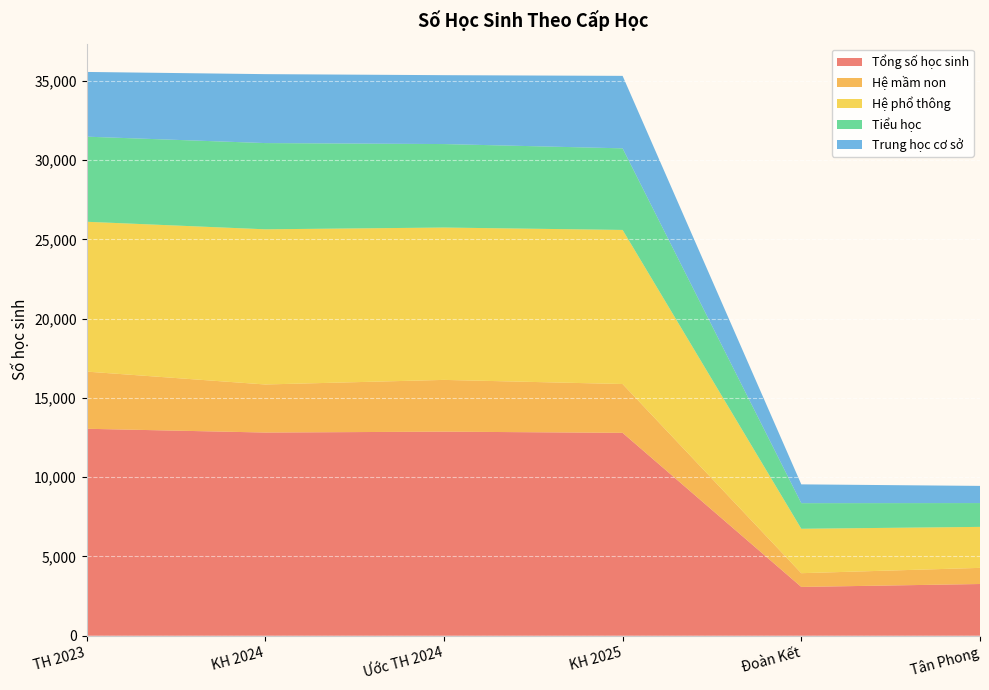

Reading left to right, what are all the values shown in this chart?

Tổng số học sinh: 13056	12818	12874	12798	3080	3264
Hệ mầm non: 3606	3031	3264	3080	867	1018
Hệ phổ thông: 9450	9787	9610	9718	2801	2585
Tiểu học: 5368	5439	5265	5147	1615	1502
Trung học cơ sở: 4082	4348	4345	4571	1186	1083